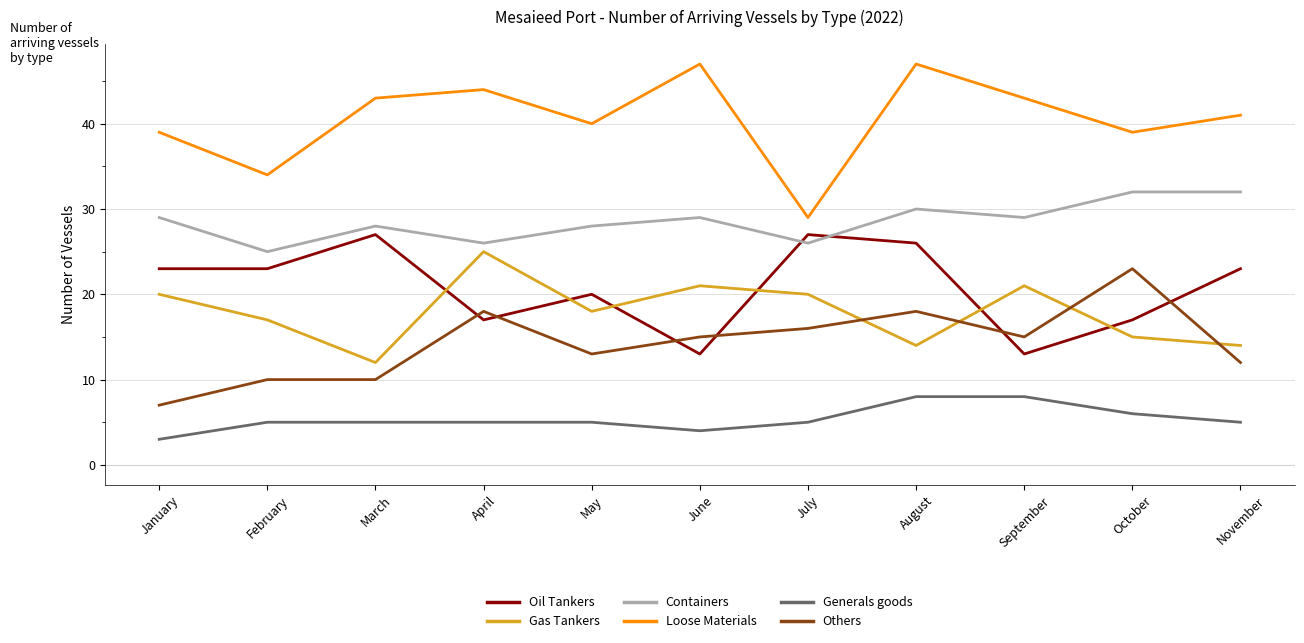

Between January and November, which series saw the biggest shift?

Gas Tankers